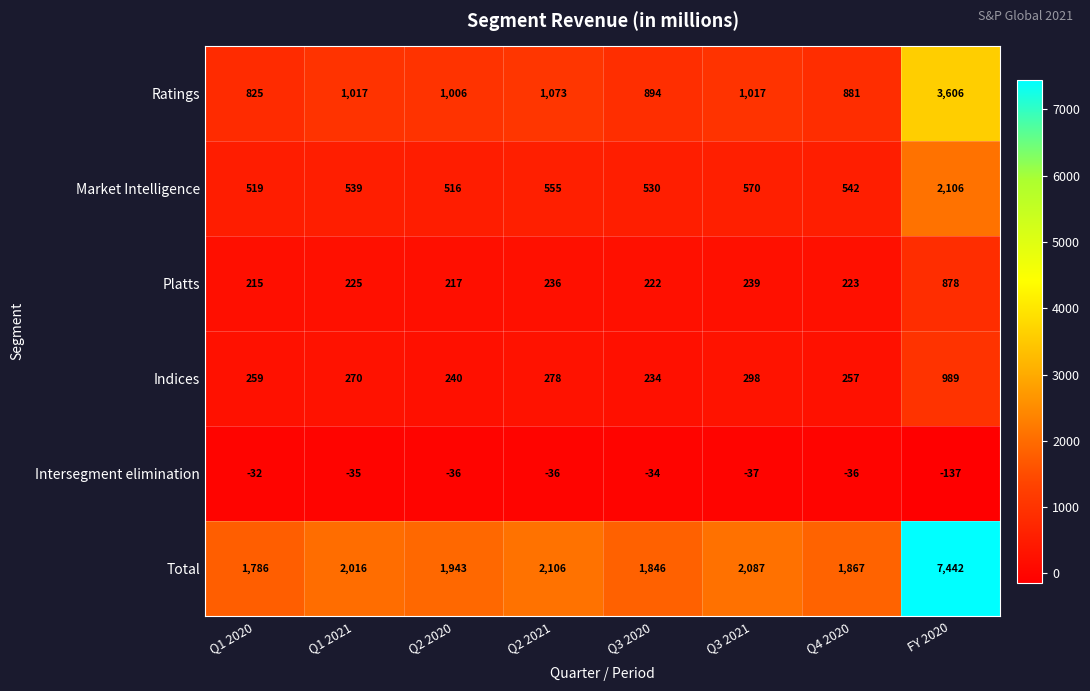

What is the approximate value of Platts at Q3 2021, to the nearest 10?

240